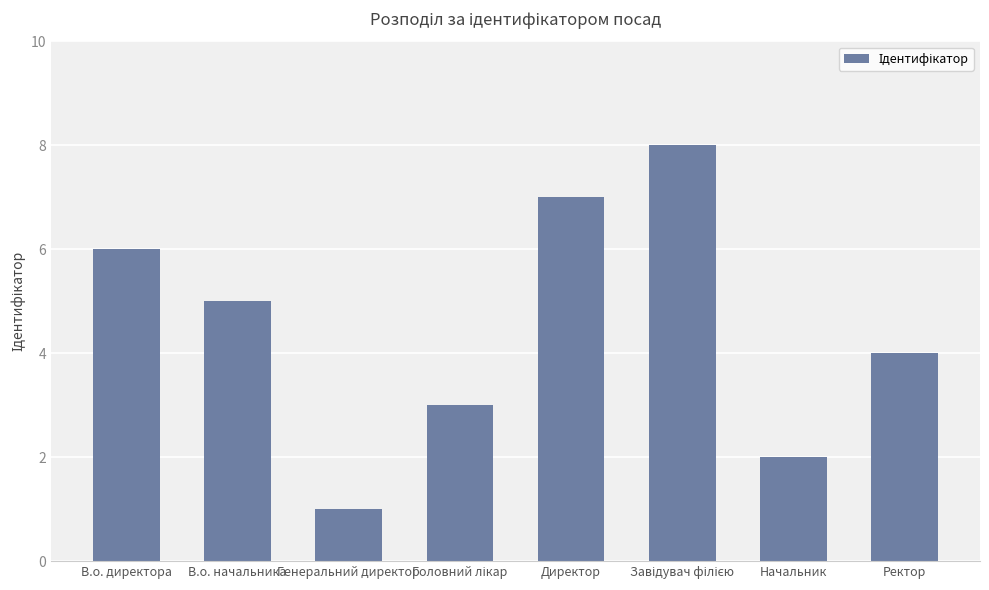

What is the difference between the second highest and second lowest values?

5